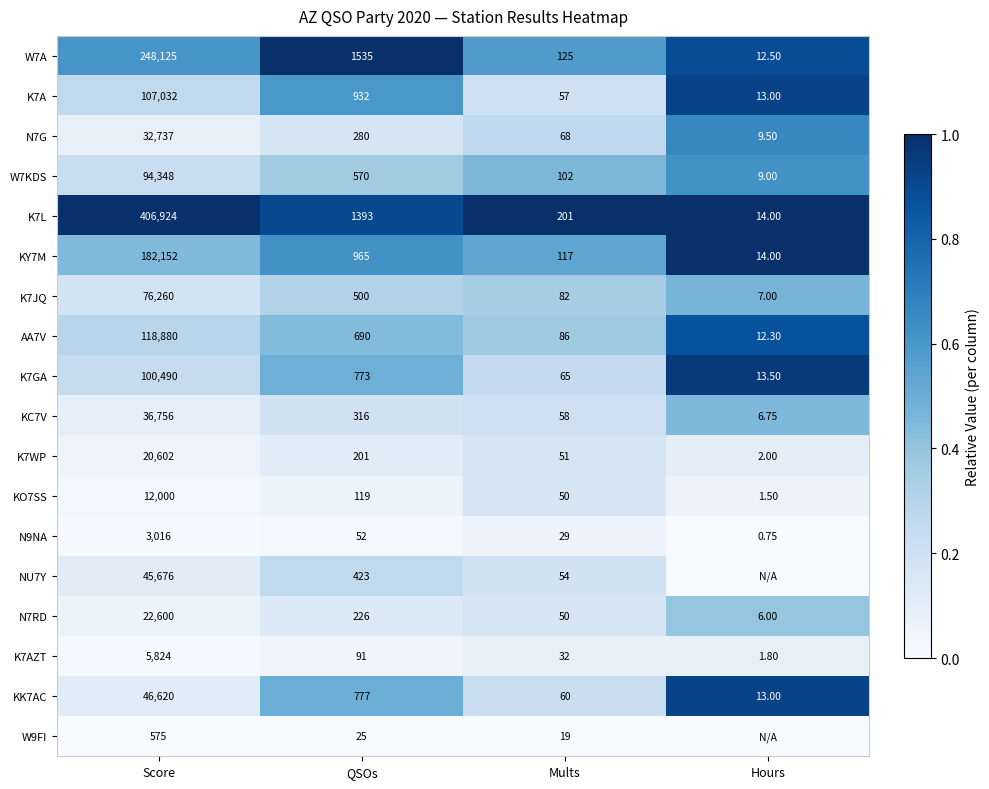

At which label does N7RD reach its peak?

Score